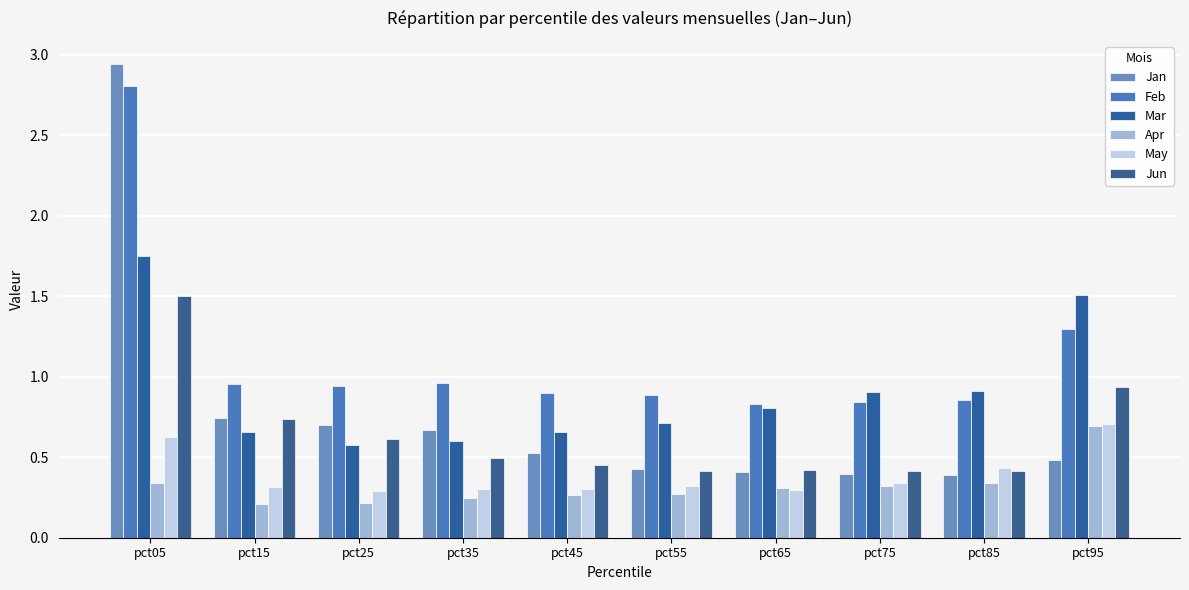

What is the total value across all series at pct75?

3.2